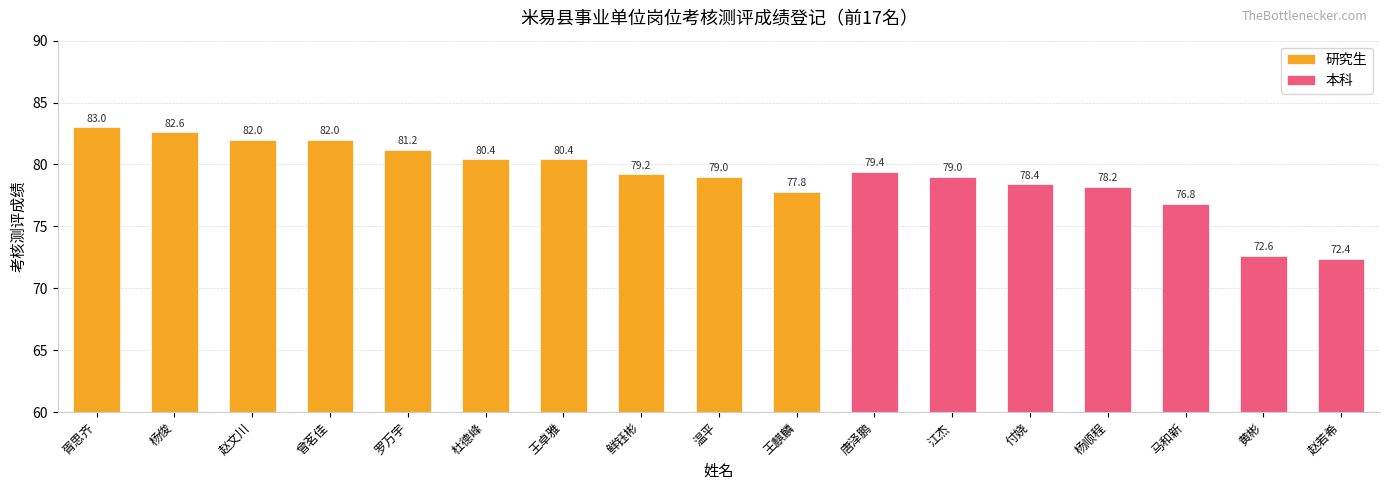

The 本科 series shows 32.3 at 付娆. True or false?

False